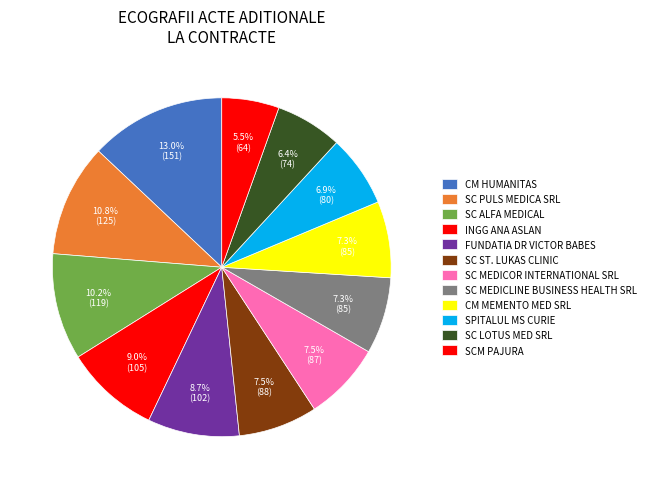

What percentage do SC MEDICLINE BUSINESS HEALTH SRL and SC PULS MEDICA SRL together represent?

18.1%